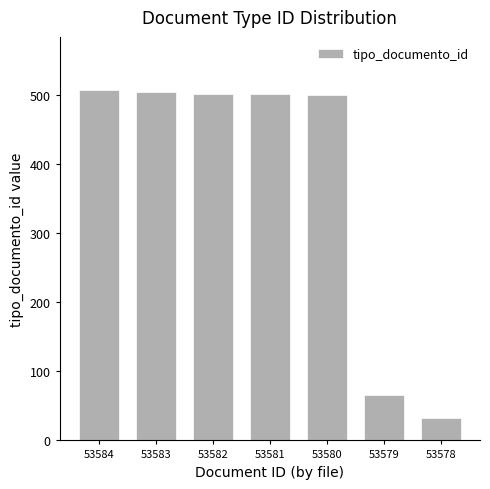

What is the minimum value shown in the chart?

32